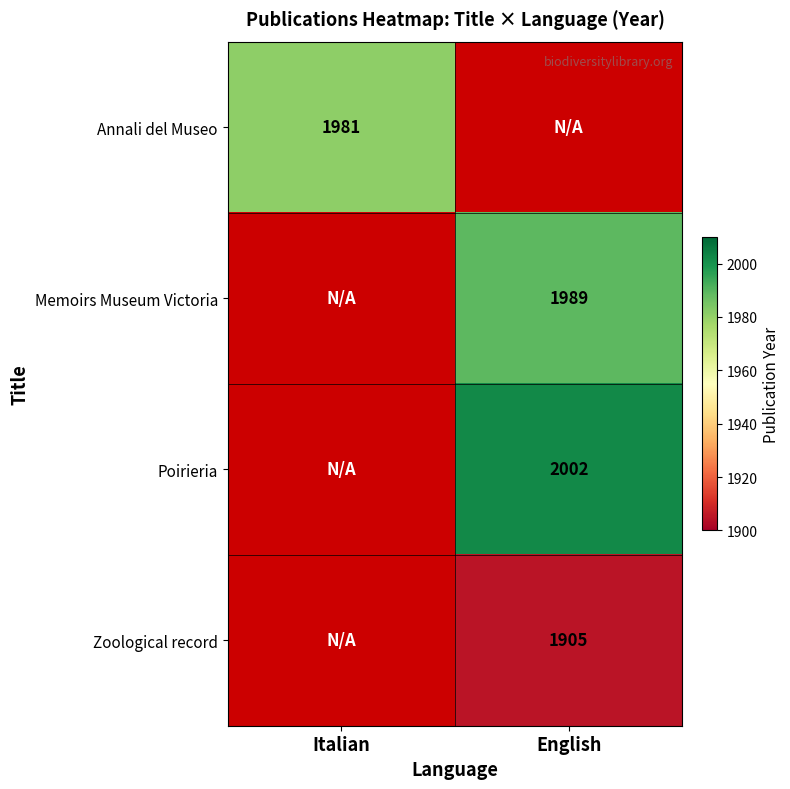

Between Italian and English, which is larger?

Italian